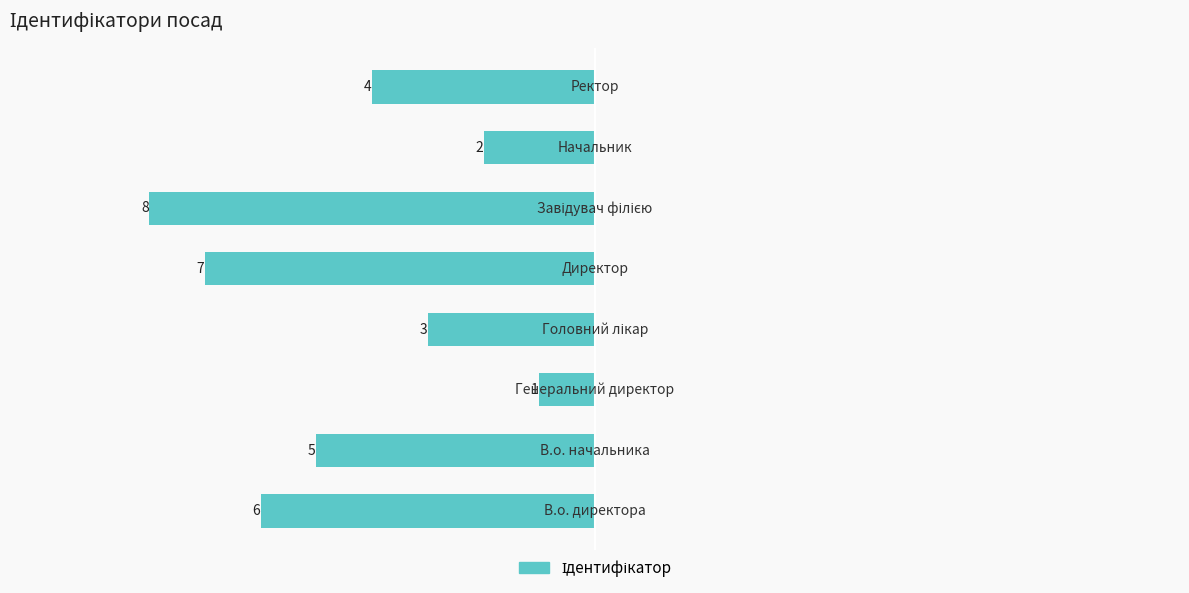

How many bars are there in total?

8